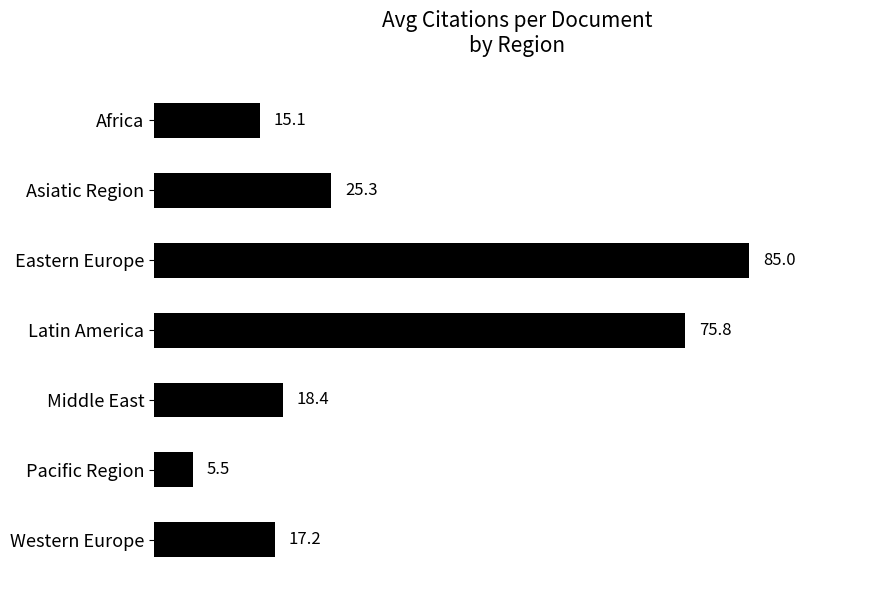

What is the label of the 4th bar from the top?

Latin America